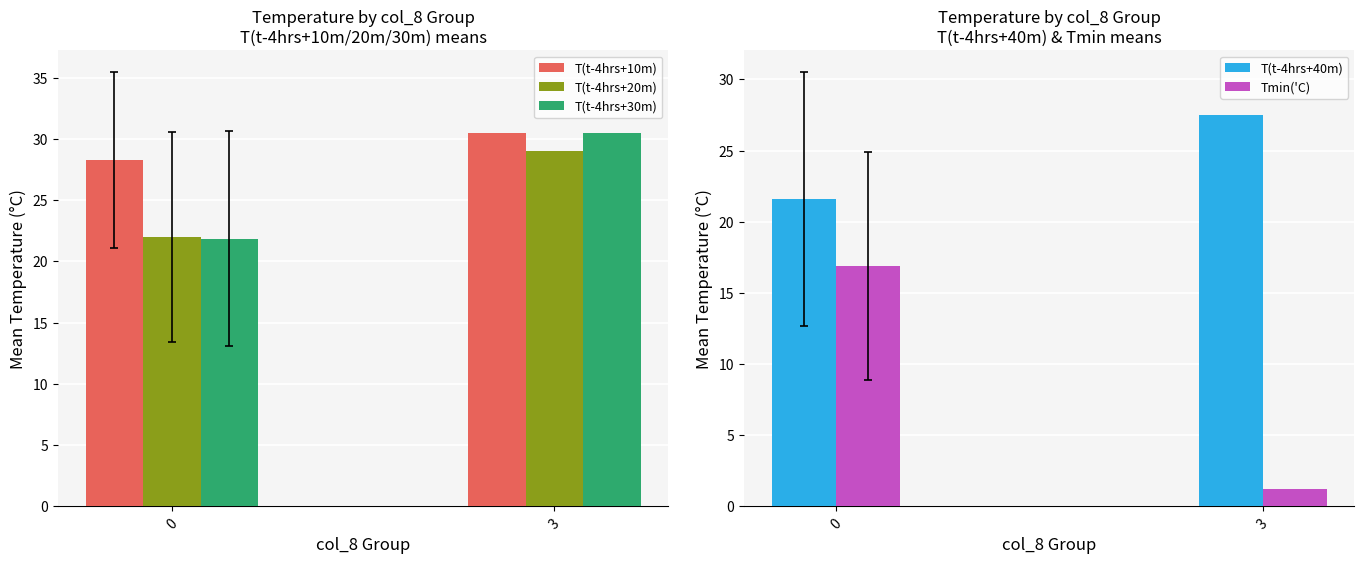

Reading left to right, transcribe all the data shown in this chart.

T(t-4hrs+10m): 0=28.3	3=30.5
T(t-4hrs+20m): 0=22.0	3=29.0
T(t-4hrs+30m): 0=21.9	3=30.5
T(t-4hrs+40m): 0=21.6	3=27.5
Tmin('C): 0=16.9	3=1.2